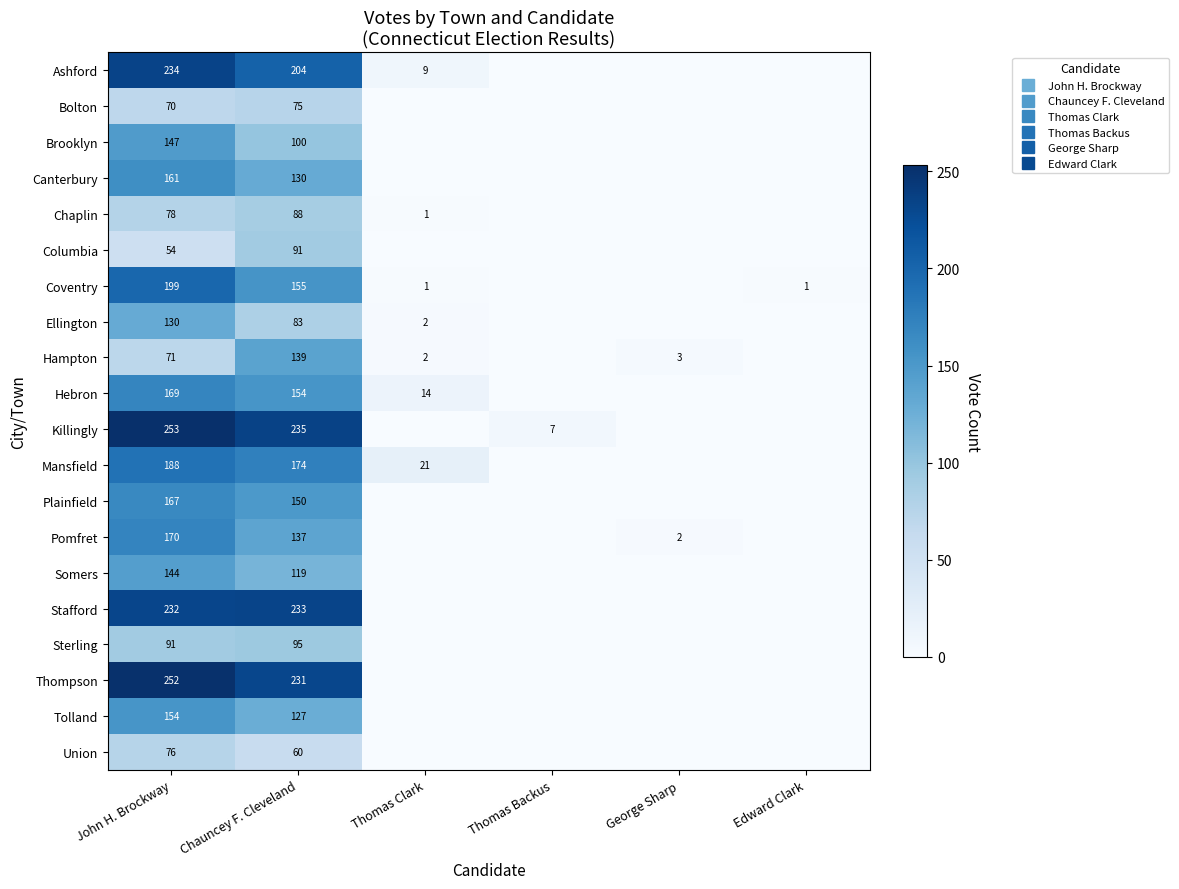

Between Edward Clark and Thomas Clark, which is larger?

Thomas Clark